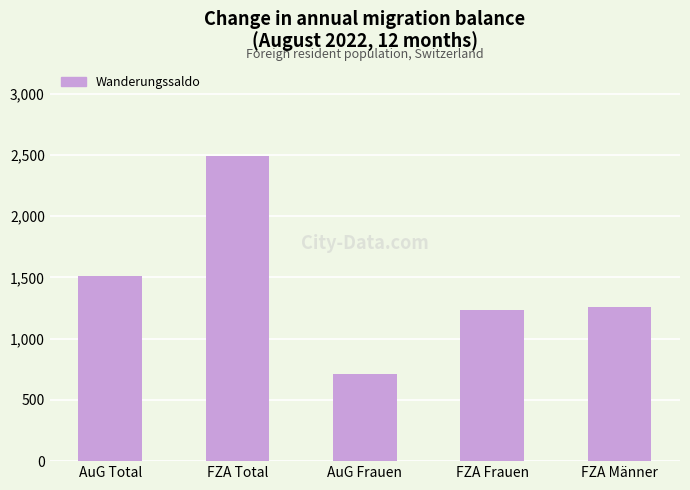

The chart shows a value of 1657 at FZA Frauen. True or false?

False